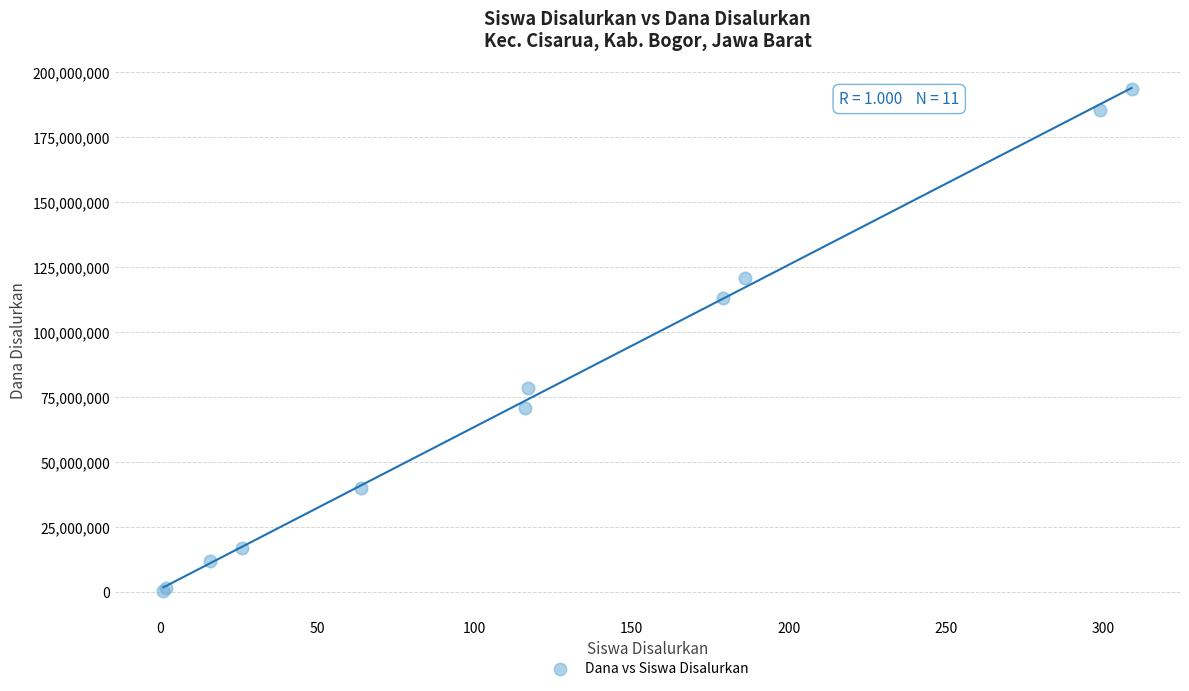

What Y value in the scatter plot is closest to 96937500?

112875000